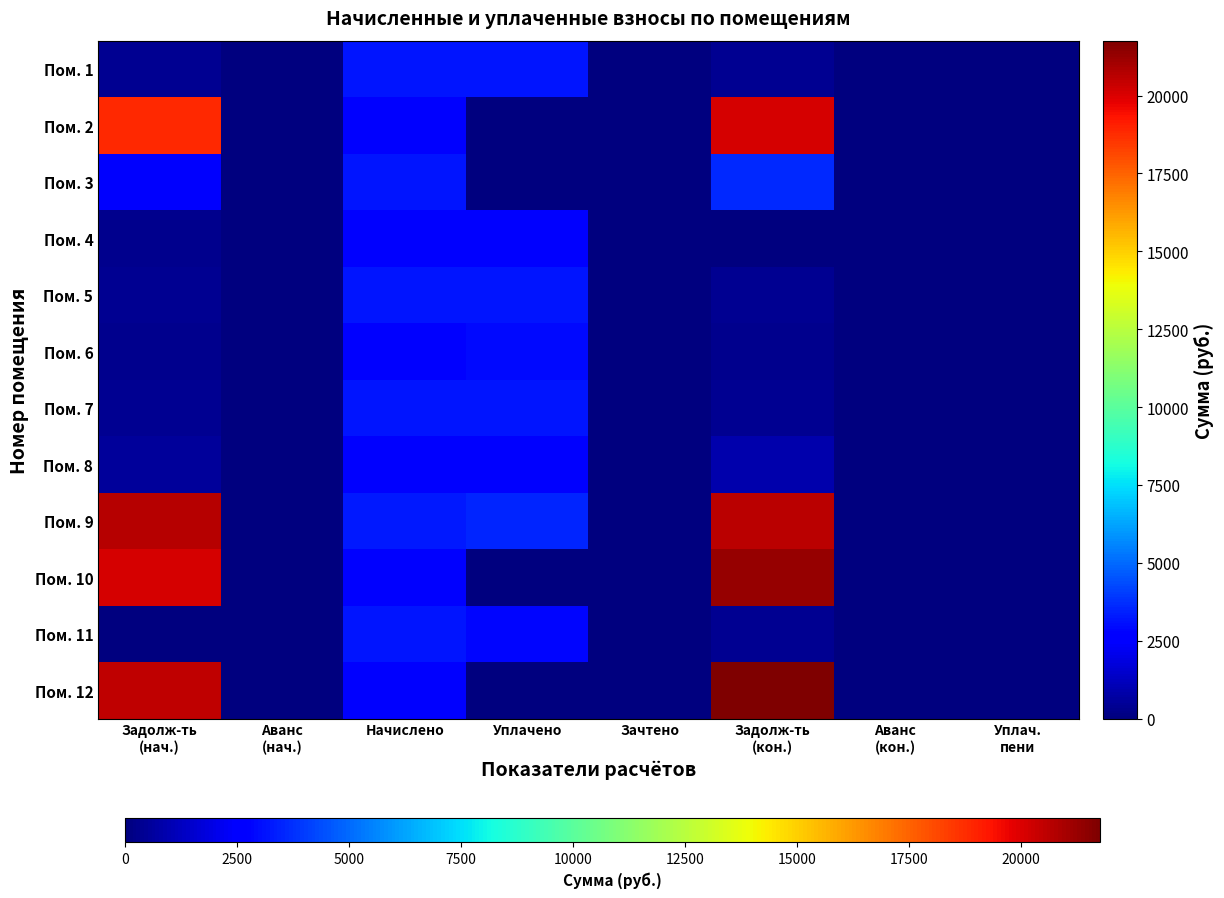

List the series in order of their peak value, lowest first.

Пом. 4, Пом. 8, Пом. 6, Пом. 7, Пом. 5, Пом. 1, Пом. 11, Пом. 3, Пом. 2, Пом. 9, Пом. 10, Пом. 12